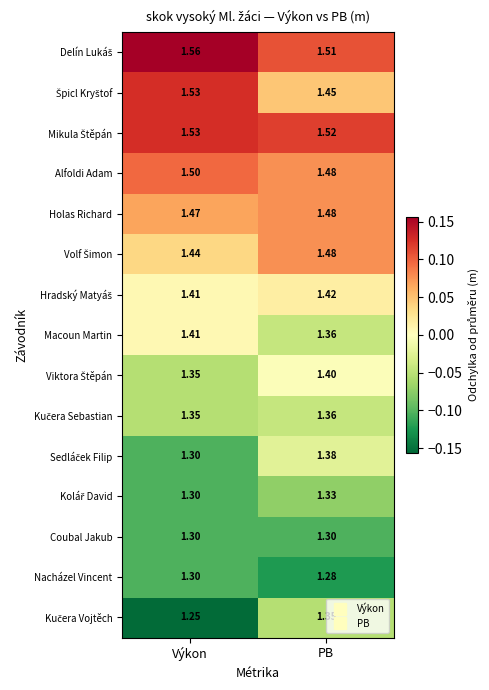

Which category has the highest value in the Nacházel Vincent series?

Výkon